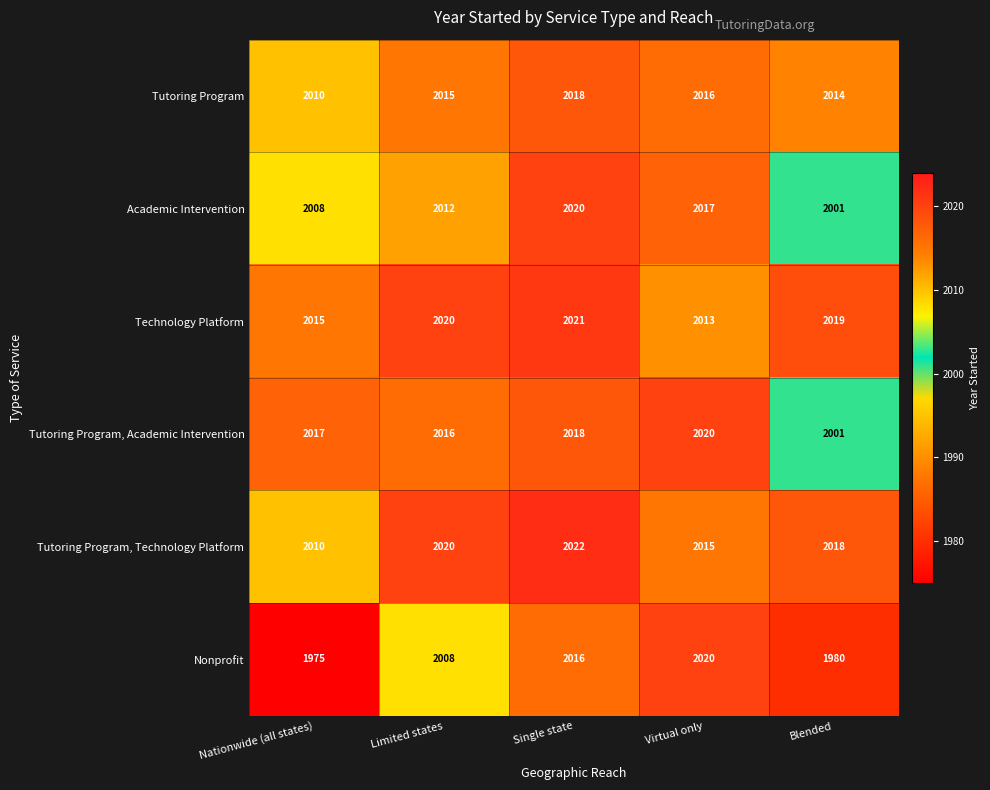

Which series has the widest spread of values?

Nonprofit